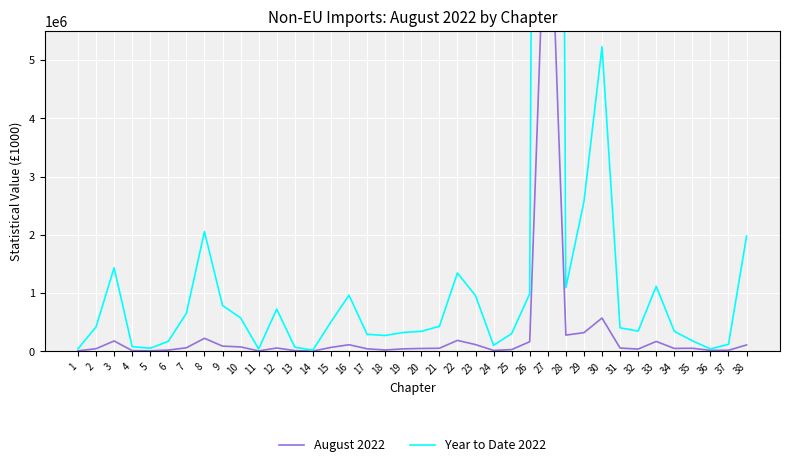

Does the chart display data point markers on the line(s)?

No